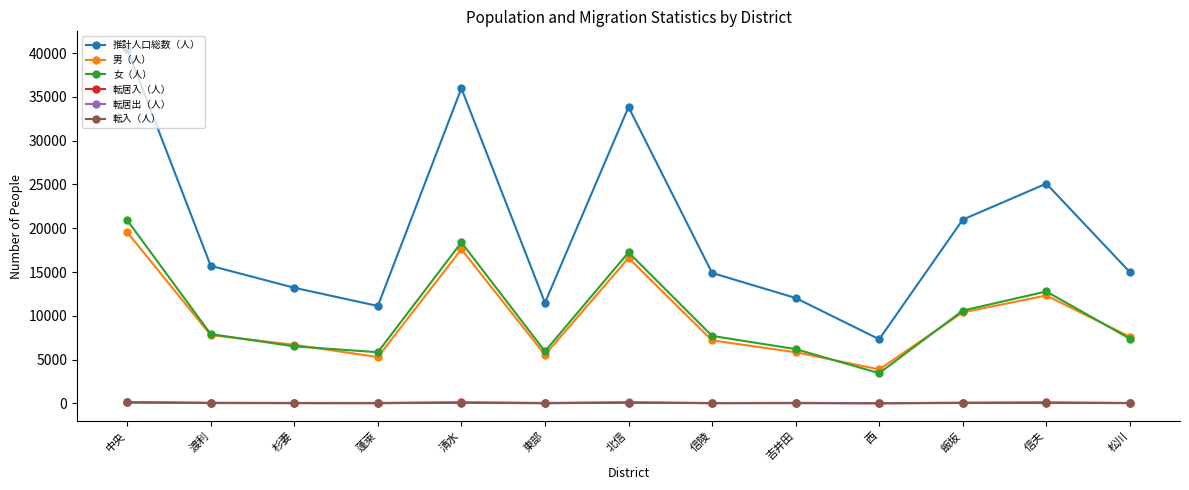

True or false: 転居入（人） and 推計人口総数（人） intersect in this chart.

False